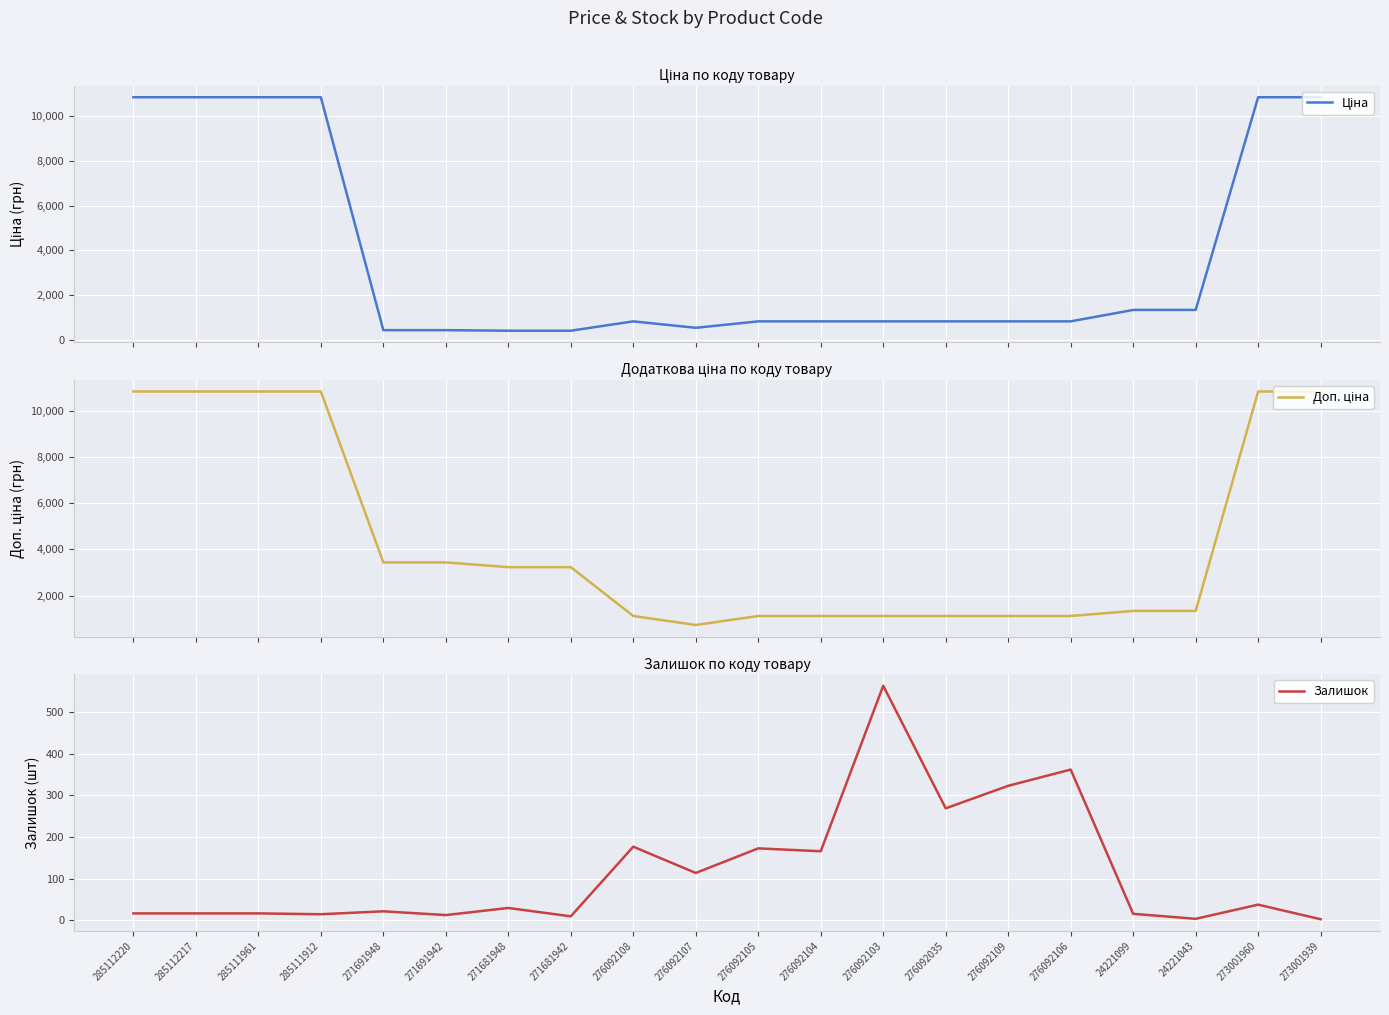

Is this an area chart (filled region under the line)?

No